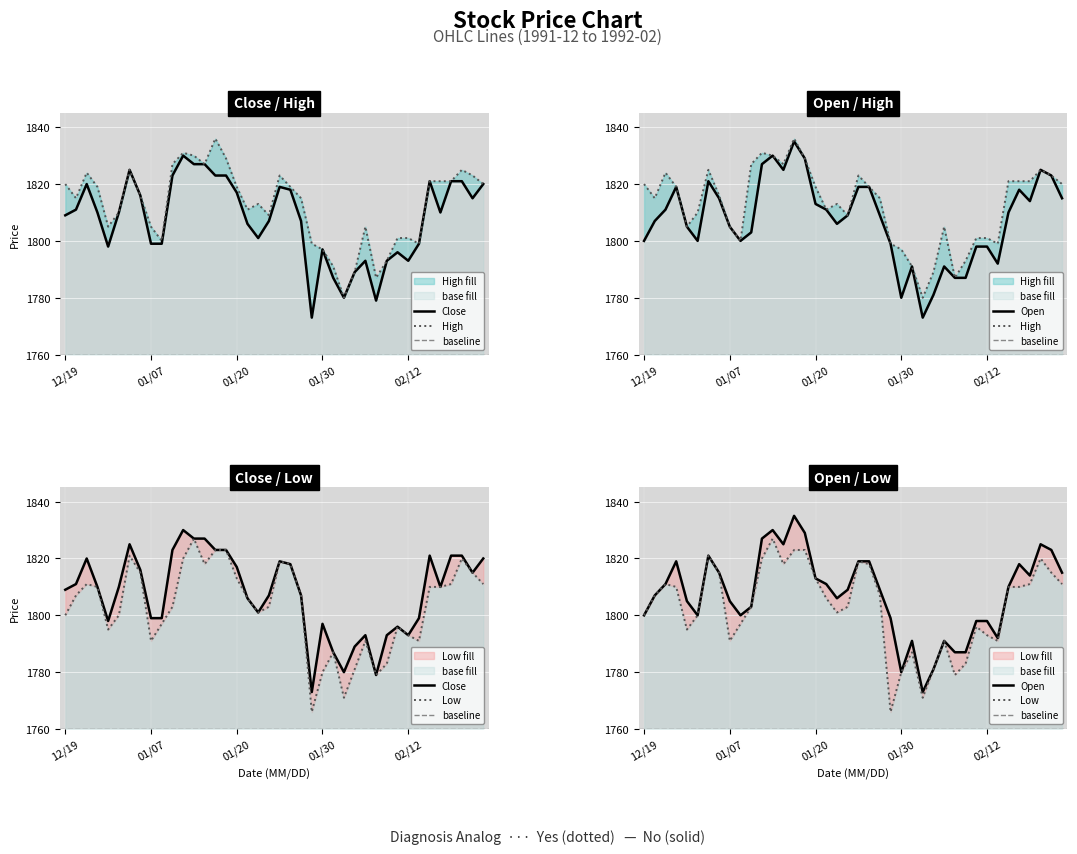

What position from the left is 1991/12/24?

3